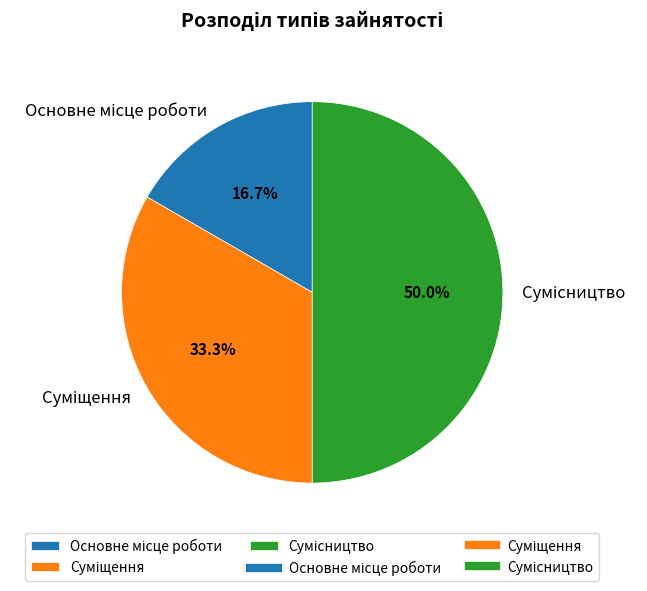

Rank the categories by value from lowest to highest.

Основне місце роботи, Суміщення, Сумісництво